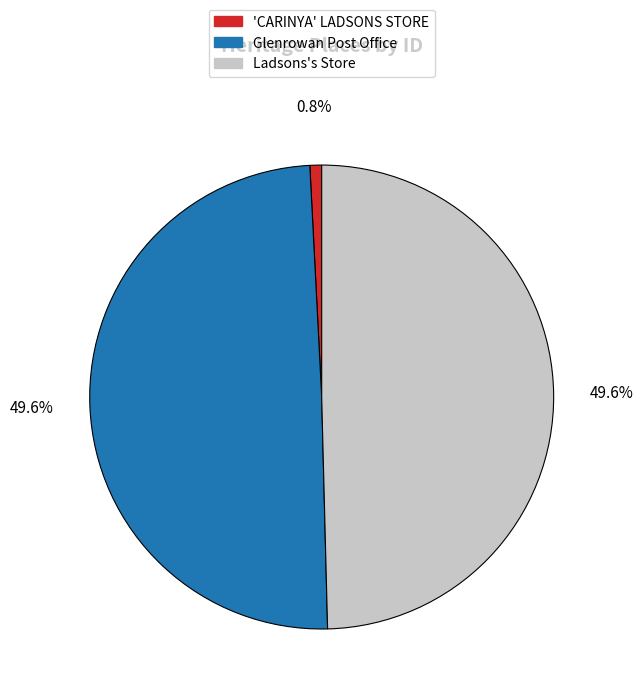

What is the ratio of the value at Ladsons's Store to the value at Glenrowan Post Office?

1.0